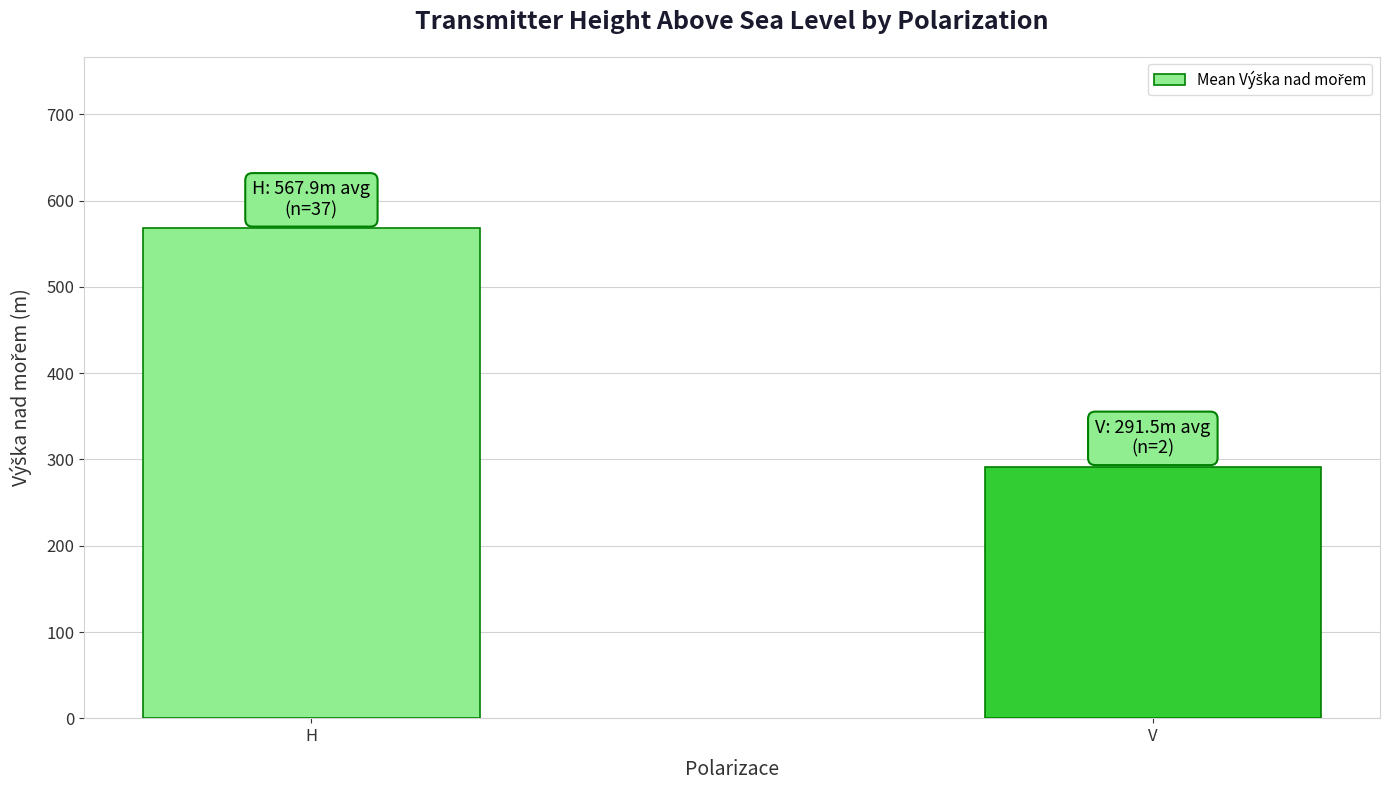

Reading right to left, what are all the values shown in this chart?

V=291.5	H=567.9